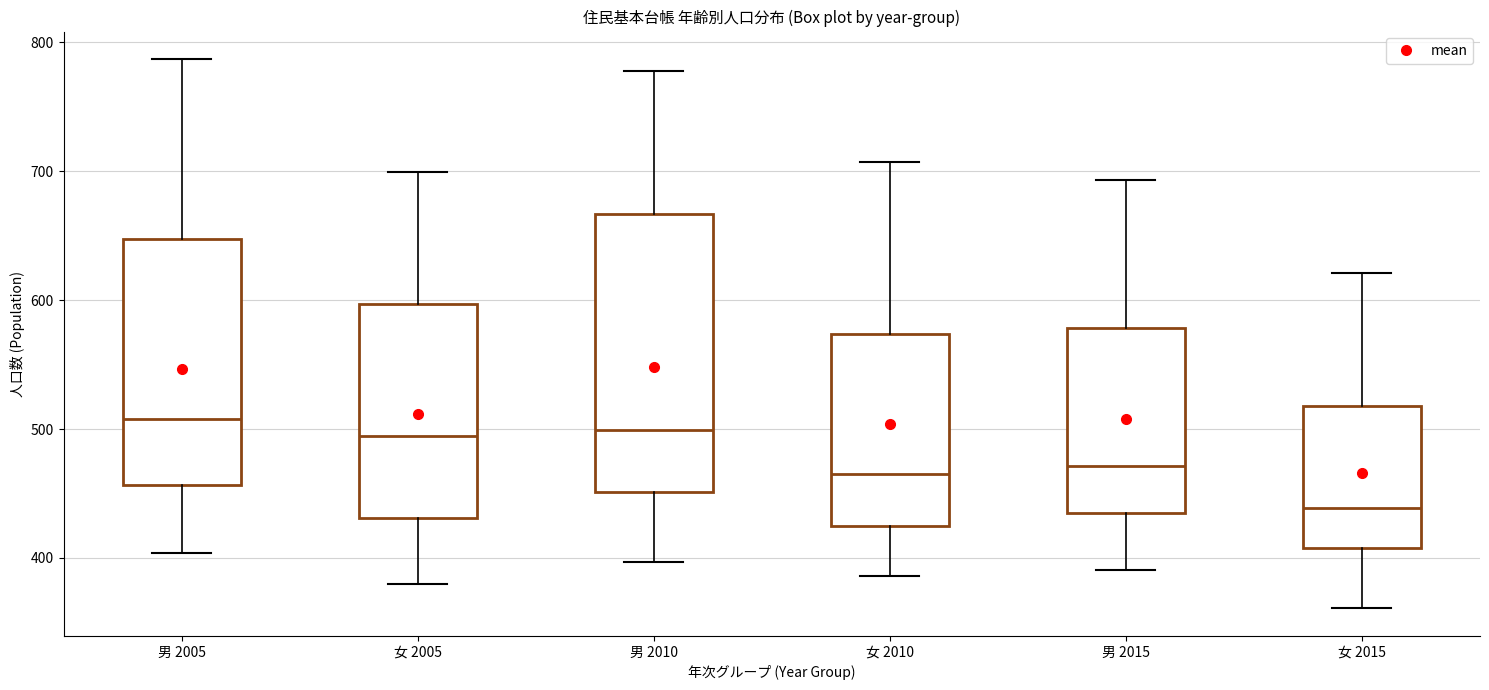

Reading left to right, read every box against the y-axis: the position of its median line, the range the box covers, and the ends of its whiskers. The values are not printed on the chart, so give them approximately, as read against the axis.

男 2005: median 510, box 460 to 650, whiskers 400 to 790
女 2005: median 490, box 430 to 600, whiskers 380 to 700
男 2010: median 500, box 450 to 670, whiskers 400 to 780
女 2010: median 470, box 420 to 570, whiskers 390 to 710
男 2015: median 470, box 440 to 580, whiskers 390 to 690
女 2015: median 440, box 410 to 520, whiskers 360 to 620